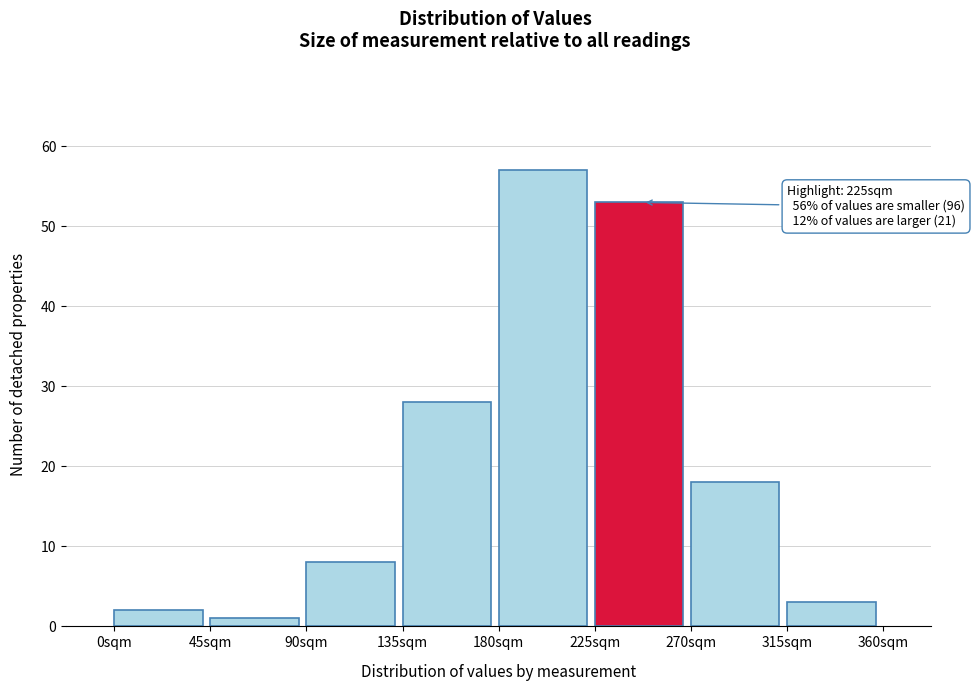

Over which range of the x-axis is the bar tallest?

180 to 225